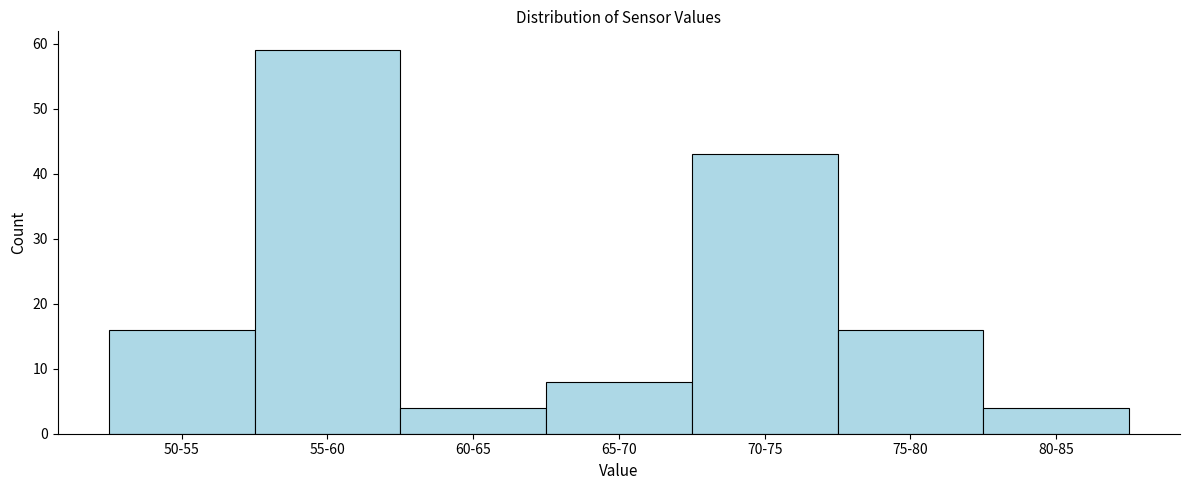

Reading left to right, list all the values displayed in this chart.

50-55=16	55-60=59	60-65=4	65-70=8	70-75=43	75-80=16	80-85=4